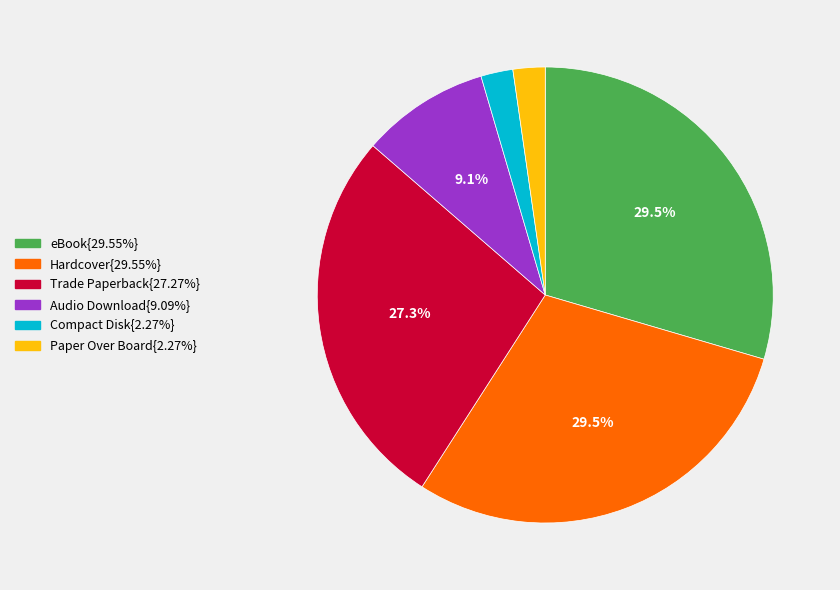

Does any single category account for the majority?

No